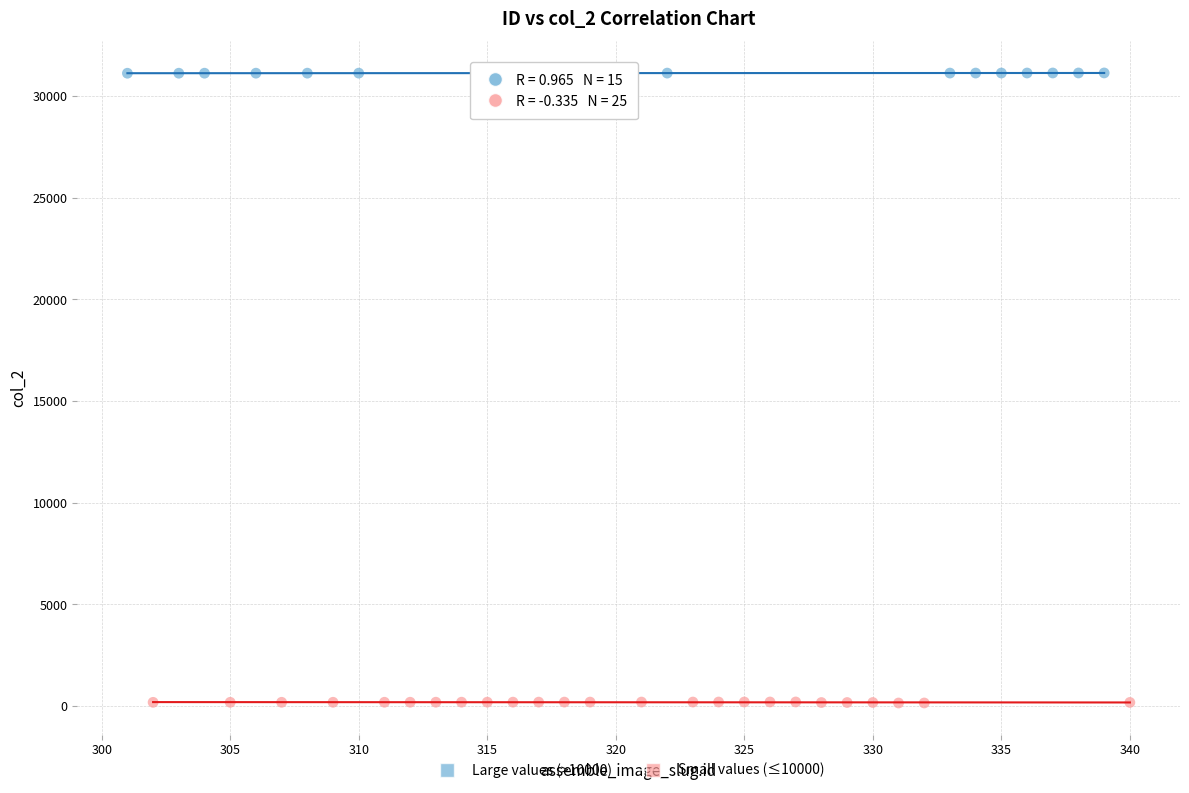

Which series has the largest Y range (max minus min)?

Small values (≤10000)